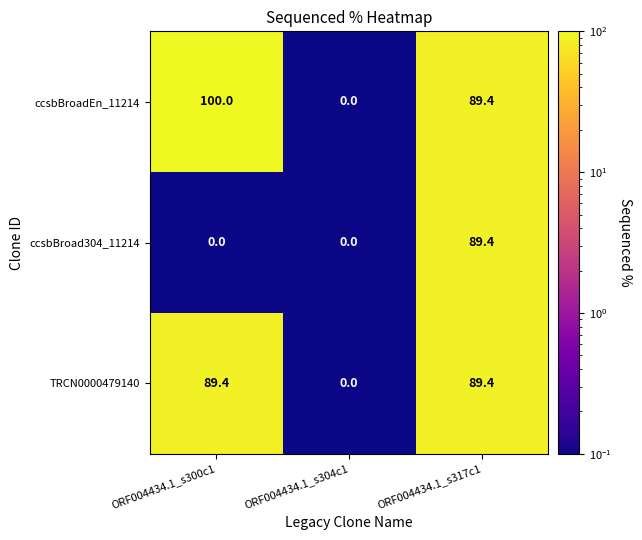

The ccsbBroad304_11214 series shows -58.6 at ORF004434.1_s304c1. True or false?

False